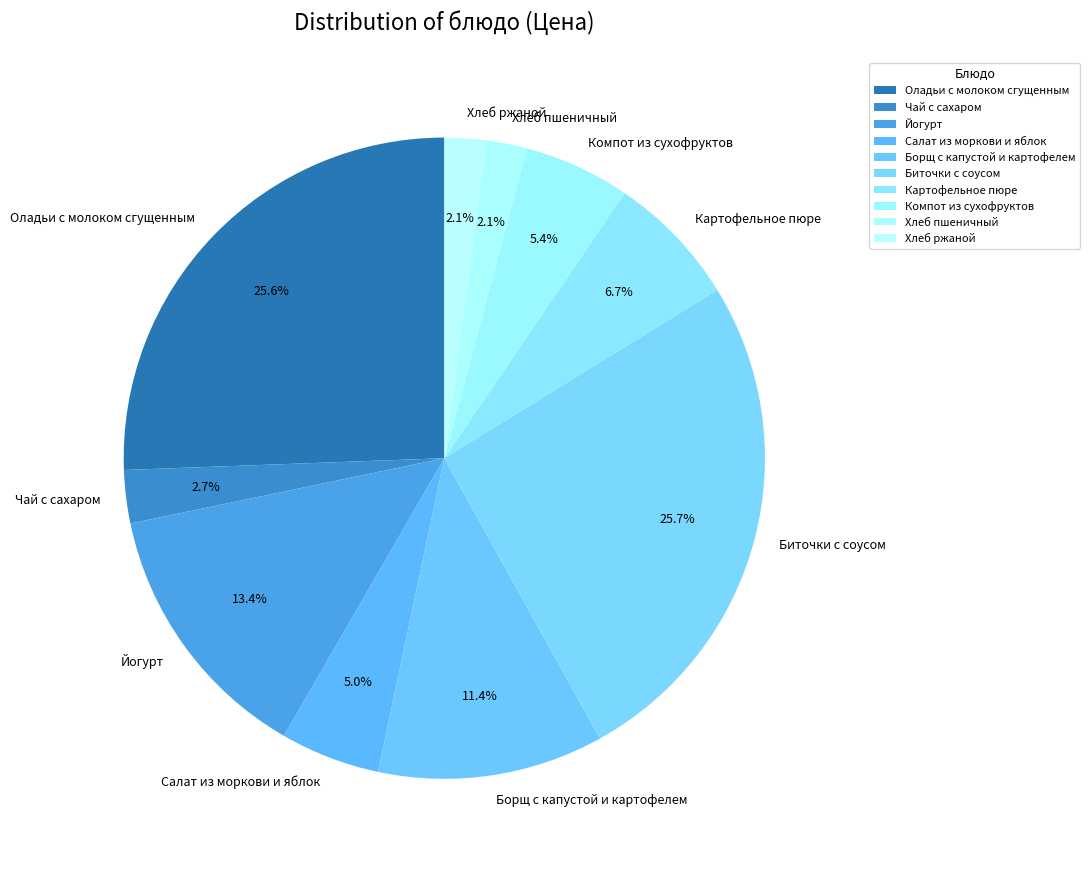

Between Борщ с капустой и картофелем and Картофельное пюре, which is larger?

Борщ с капустой и картофелем